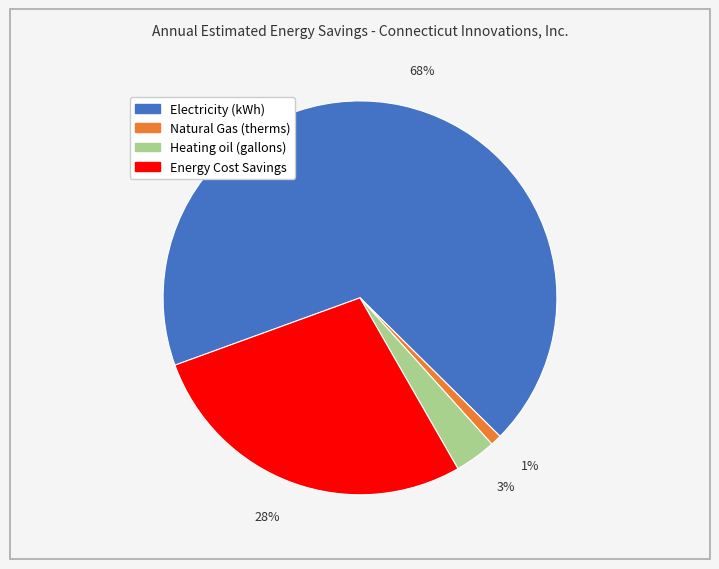

To the nearest percent, what is the difference between the largest and smallest slice percentages?

67%